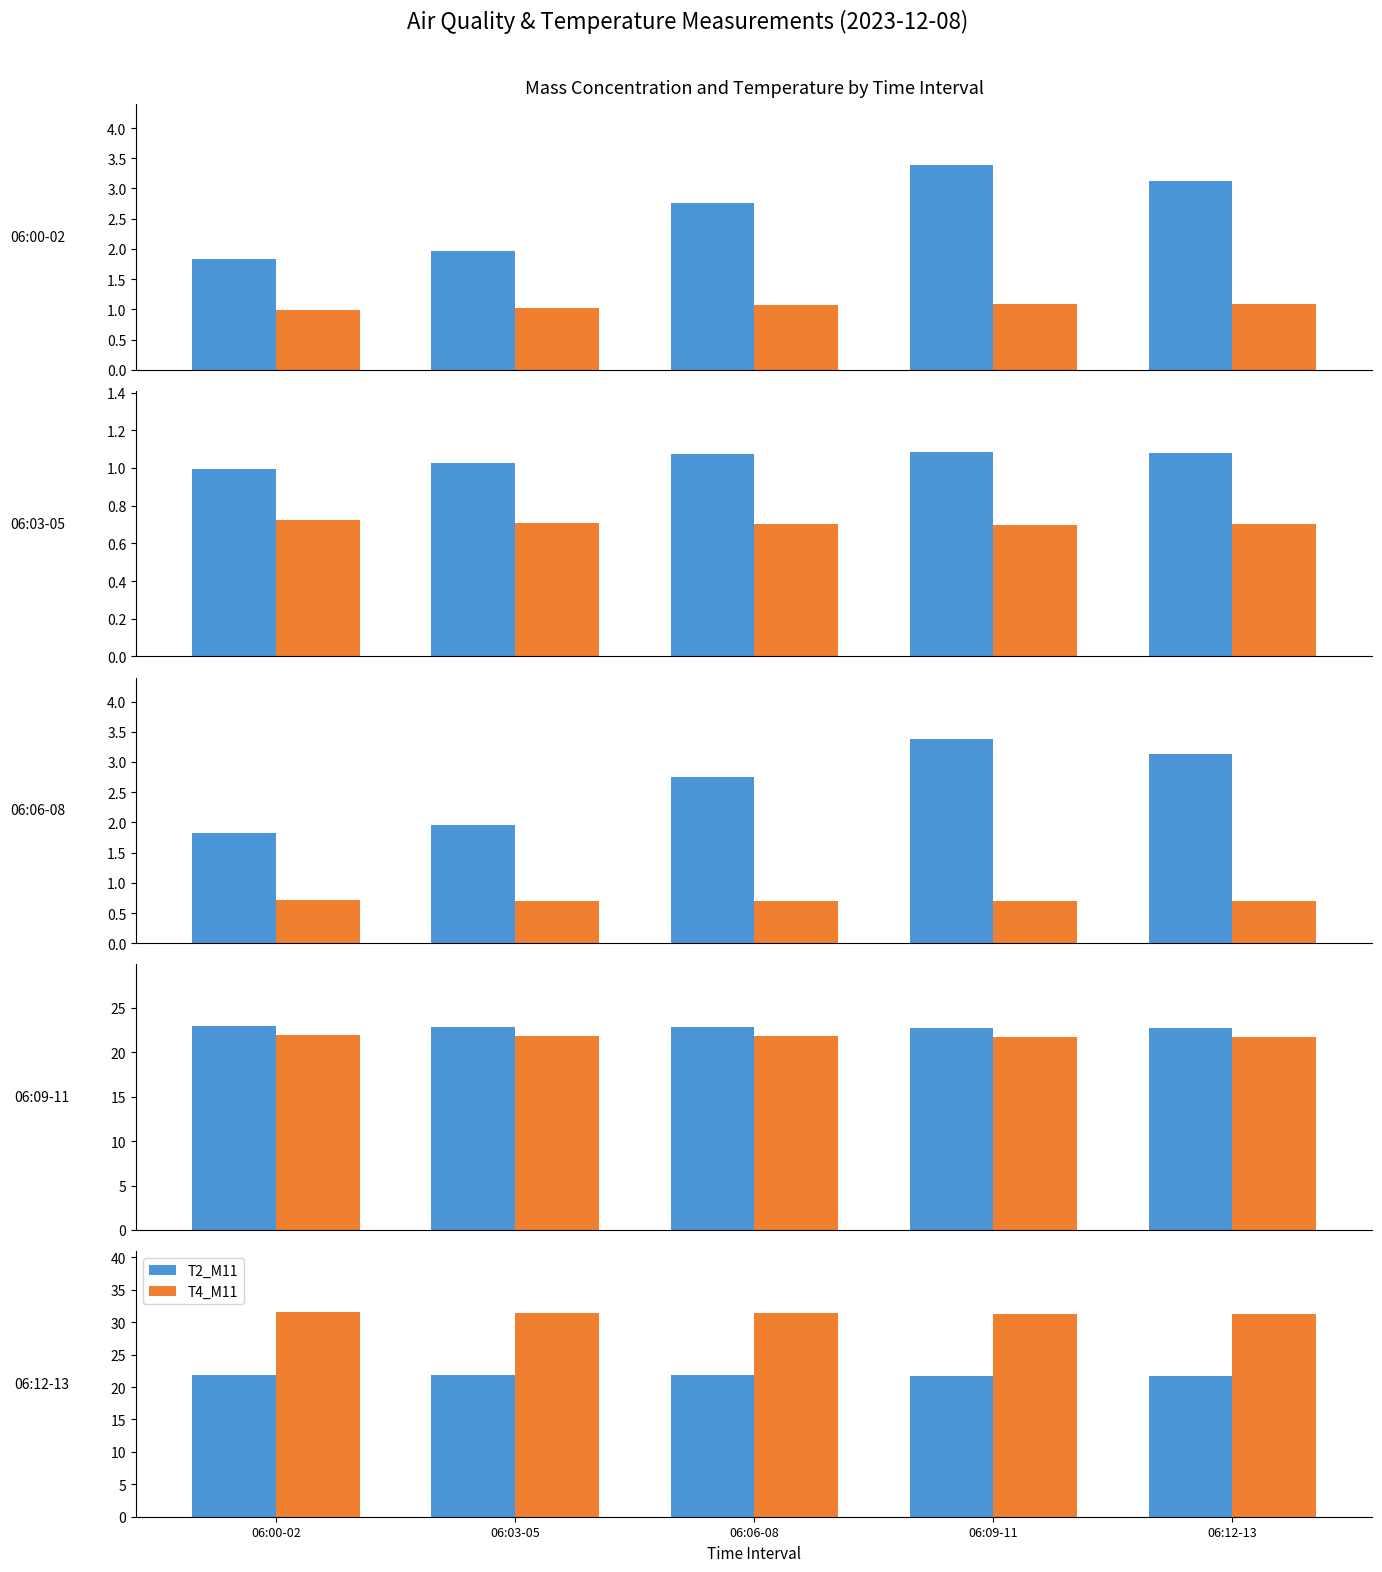

How many groups of bars are there?

5